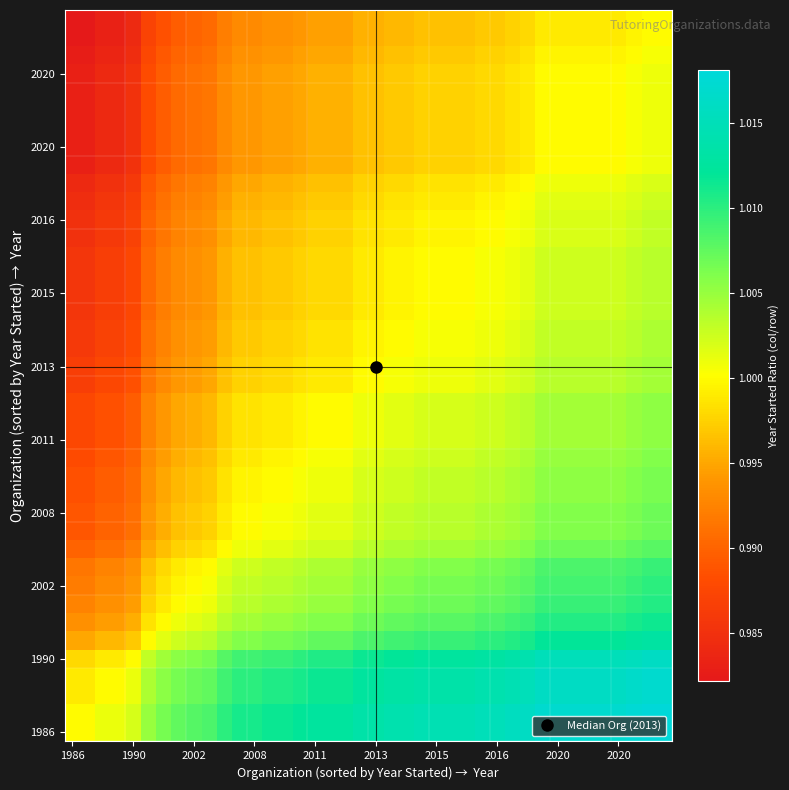

What is the maximum value shown in the chart?

1.0